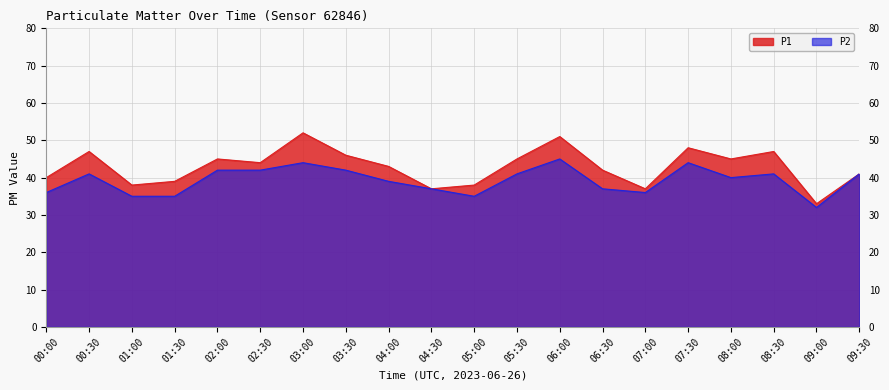

What is the difference between the second highest and minimum values in the P2 series?

12